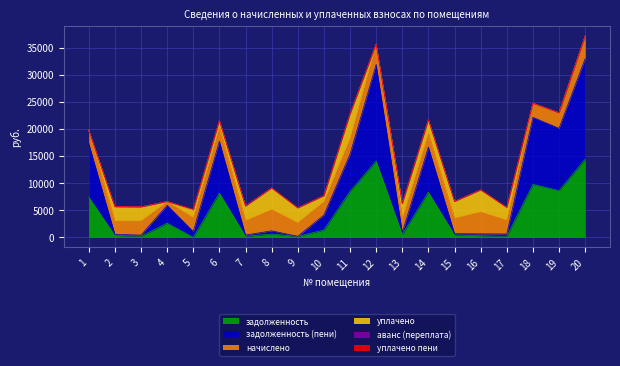

At which label does аванс (переплата) reach its peak?

5